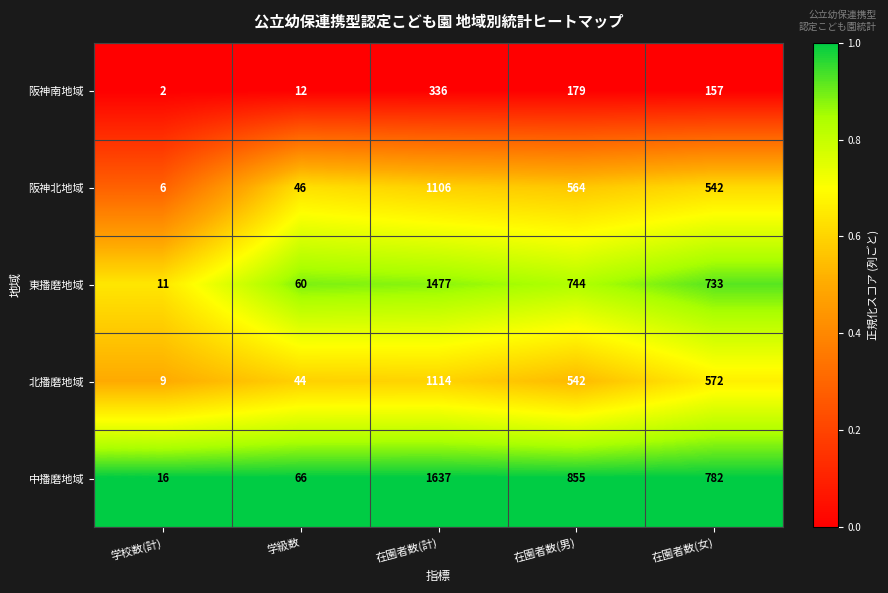

What is the difference between the highest and lowest values at 学校数(計)?

14